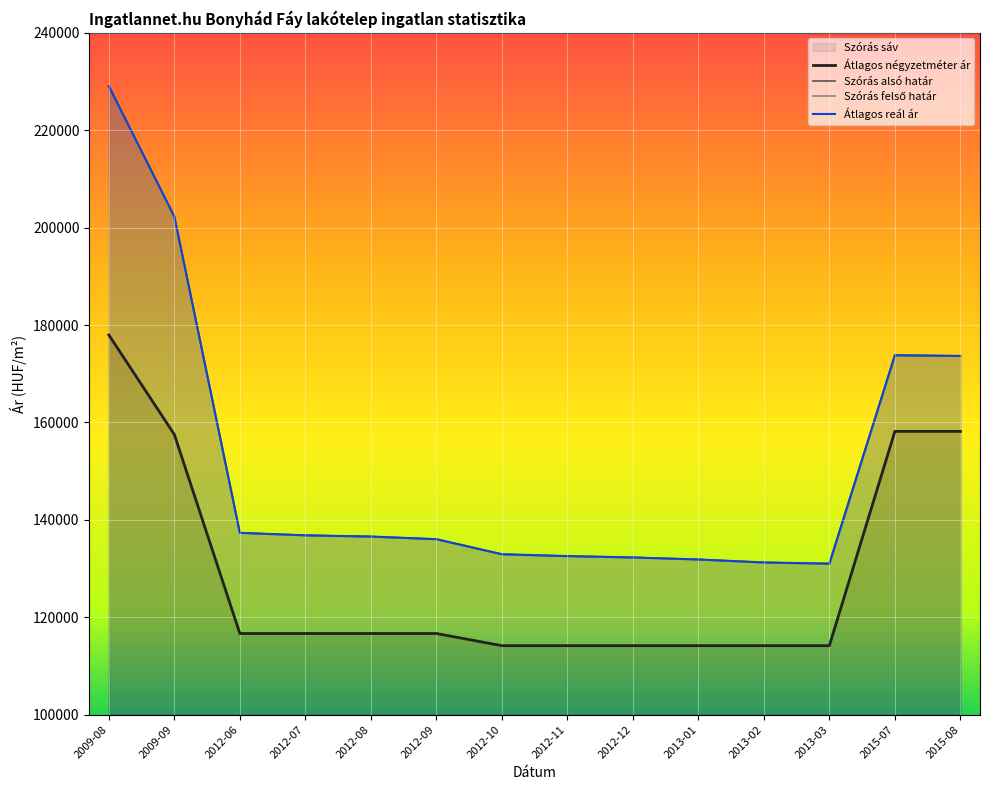

What is the label of the 3rd point from the right?

2013-03